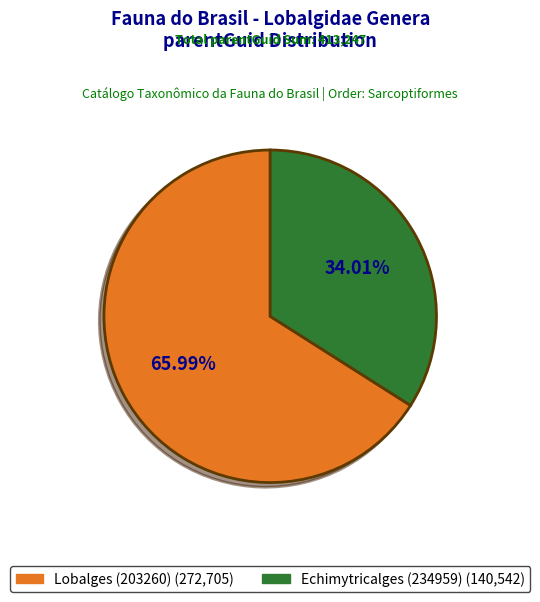

Is it true that Lobalges (203260) is 55% of the pie?

False